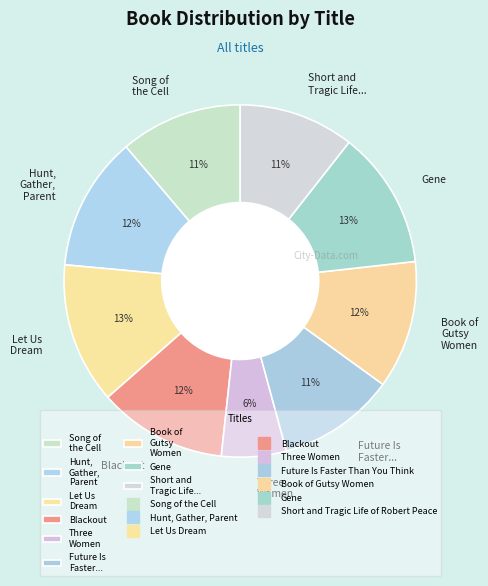

What percentage is the Blackout slice, to the nearest percent?

12%